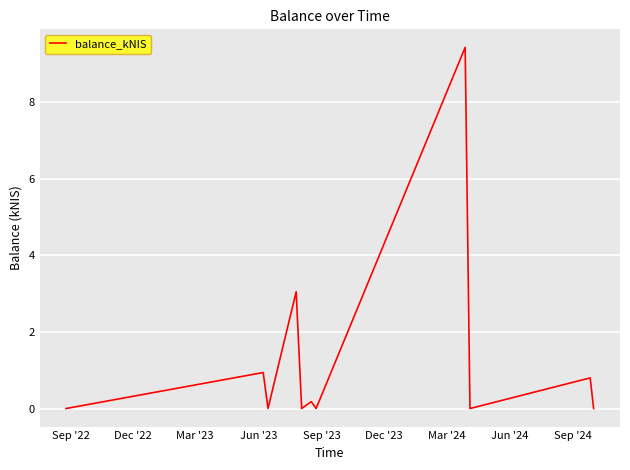

What is the greatest value displayed?

9.4